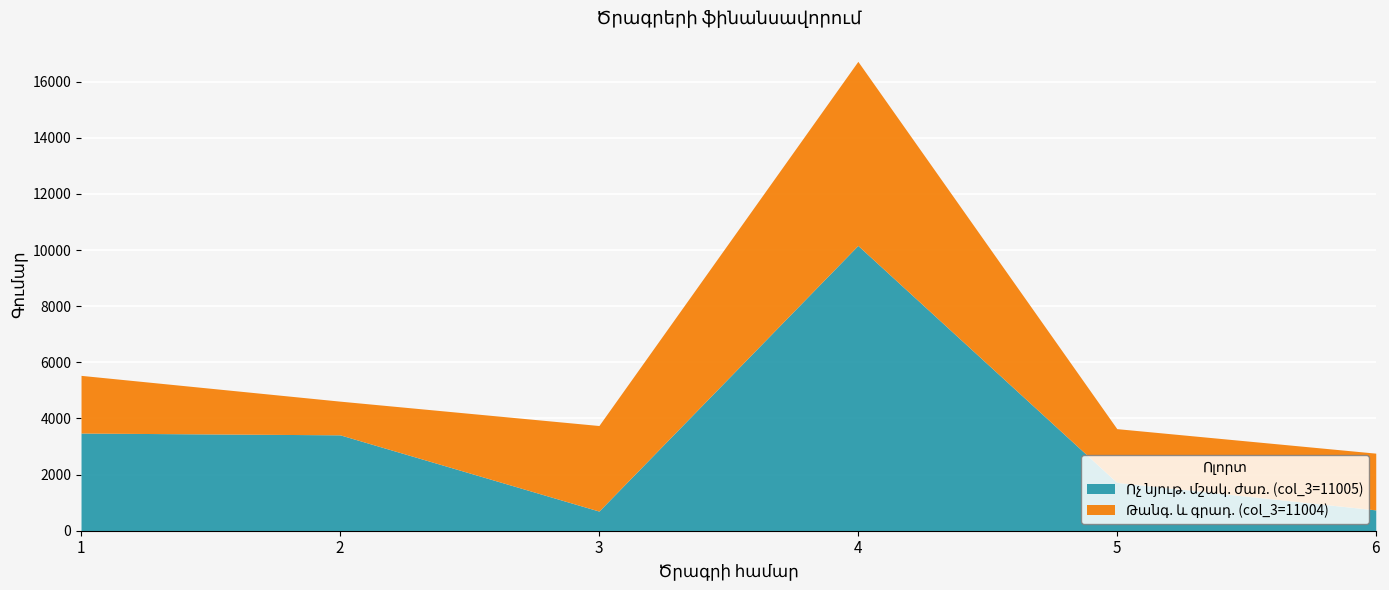

At which label does the data first exceed 3416?

1